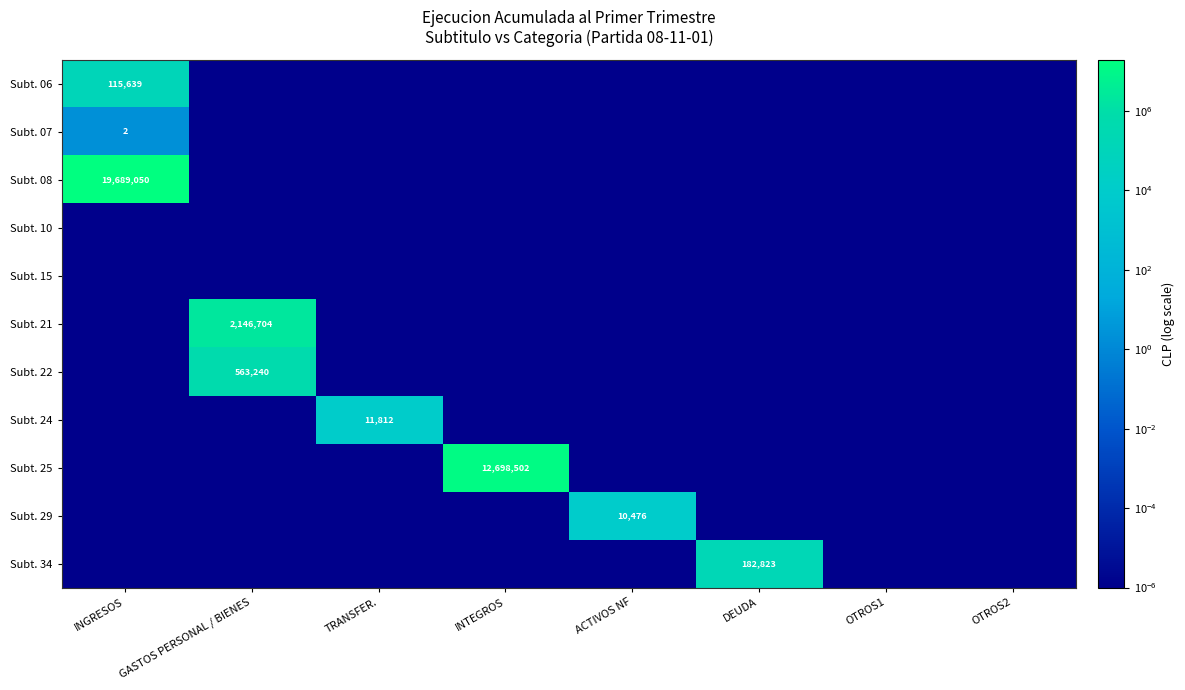

True or false: Subt. 07 has a value of 0.9 at INGRESOS.

False